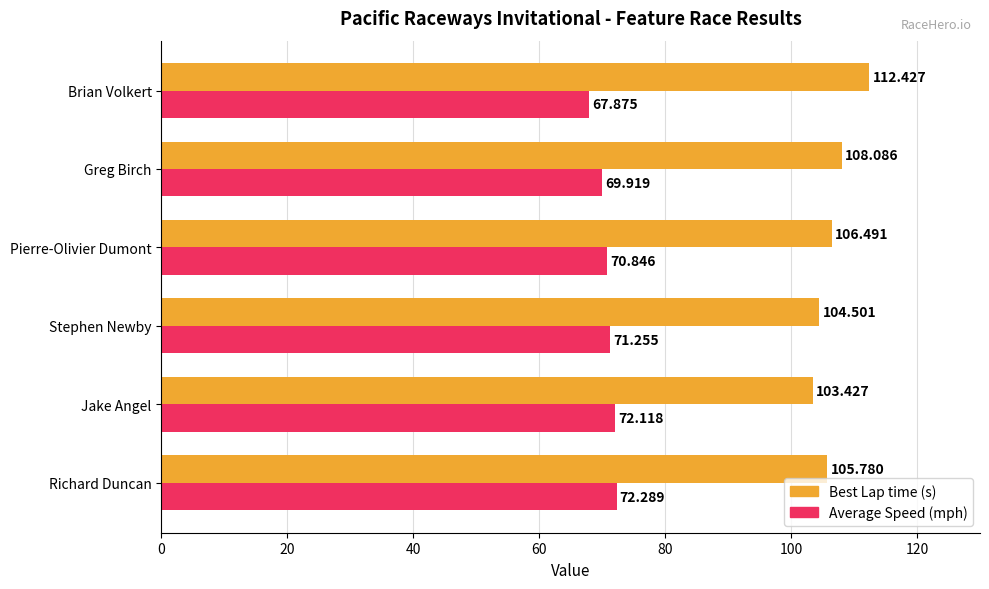

Which label corresponds to the largest value in the chart?

Brian Volkert